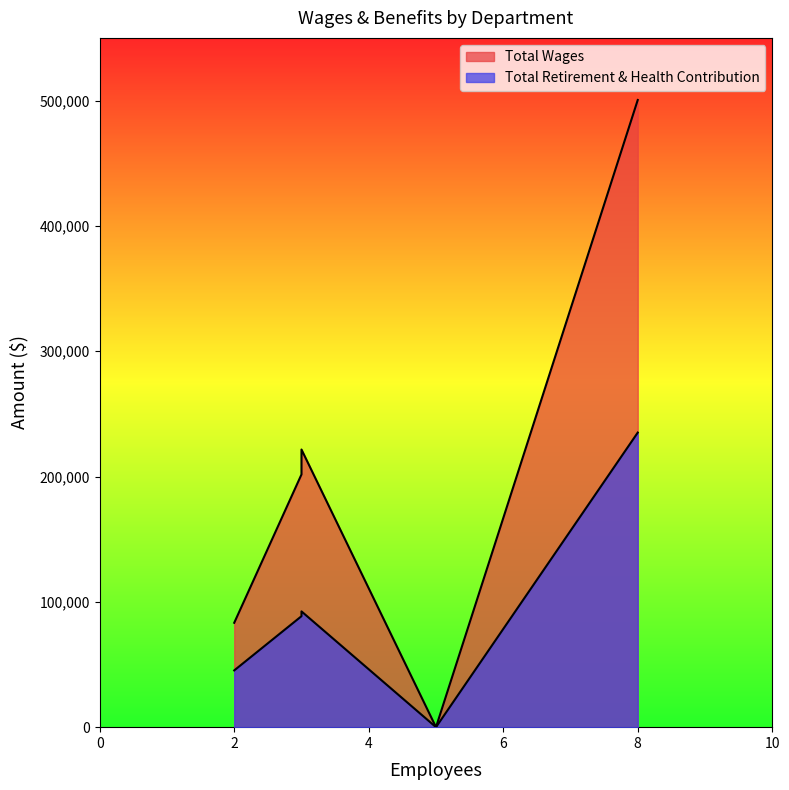

At how many categories does at least one series exceed 491627?

1